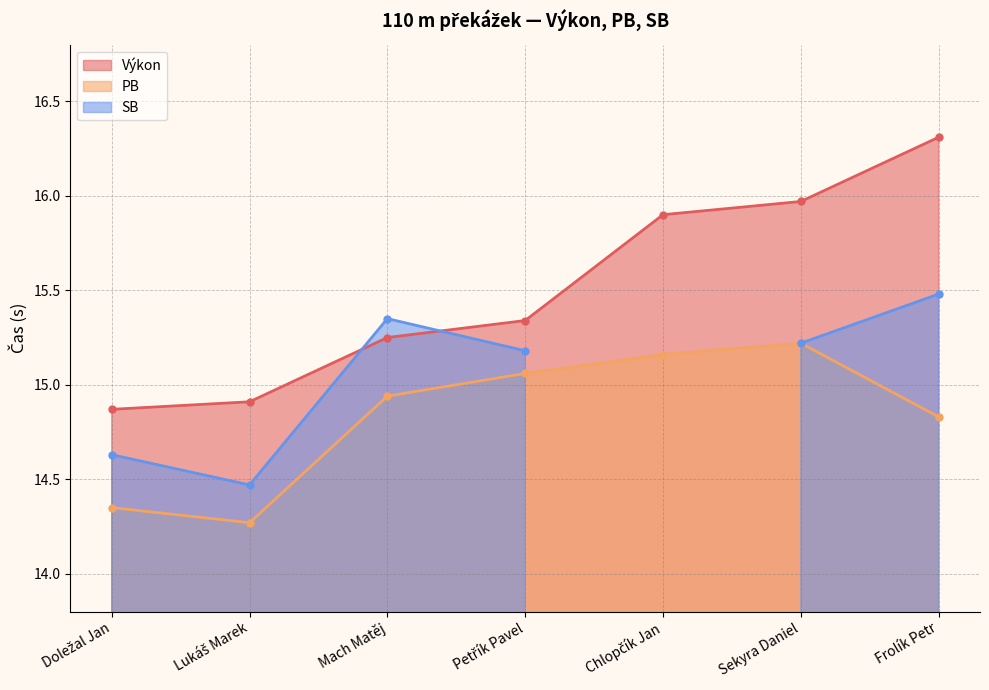

True or false: Výkon has more than 2 interior local peaks.

False